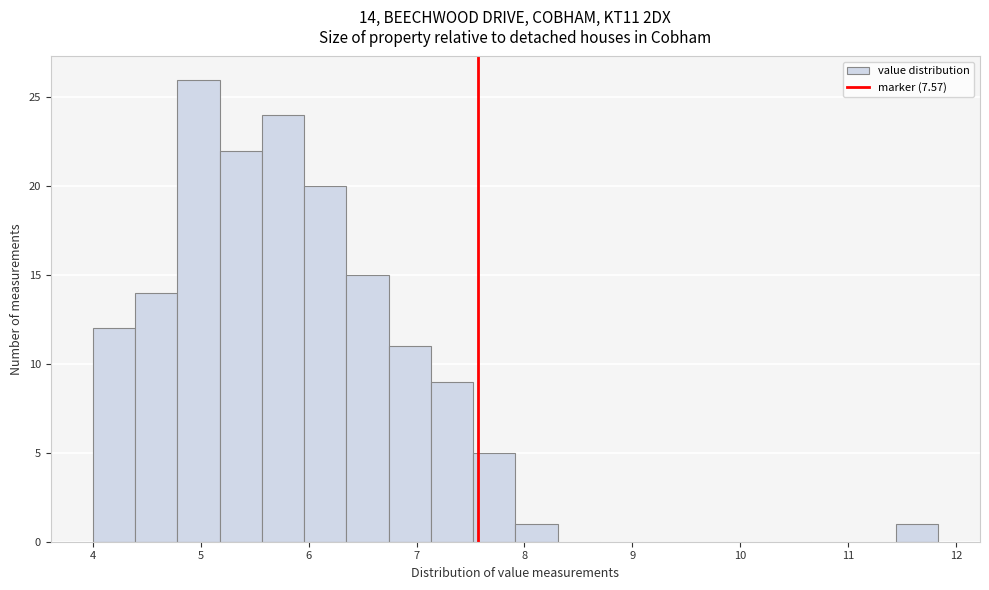

Around what value on the x-axis is the tallest bar? Give the approximate position of its centre, as read against the axis.

5.0